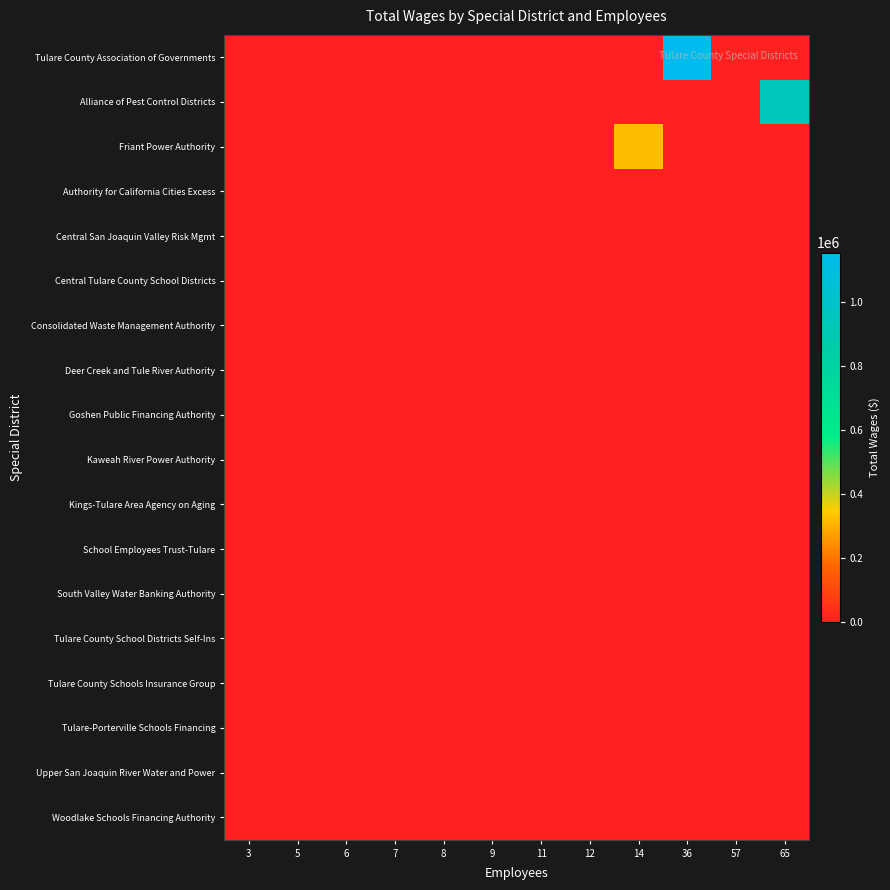

Between 8 and 65, which series saw the biggest shift?

Alliance of Pest Control Districts